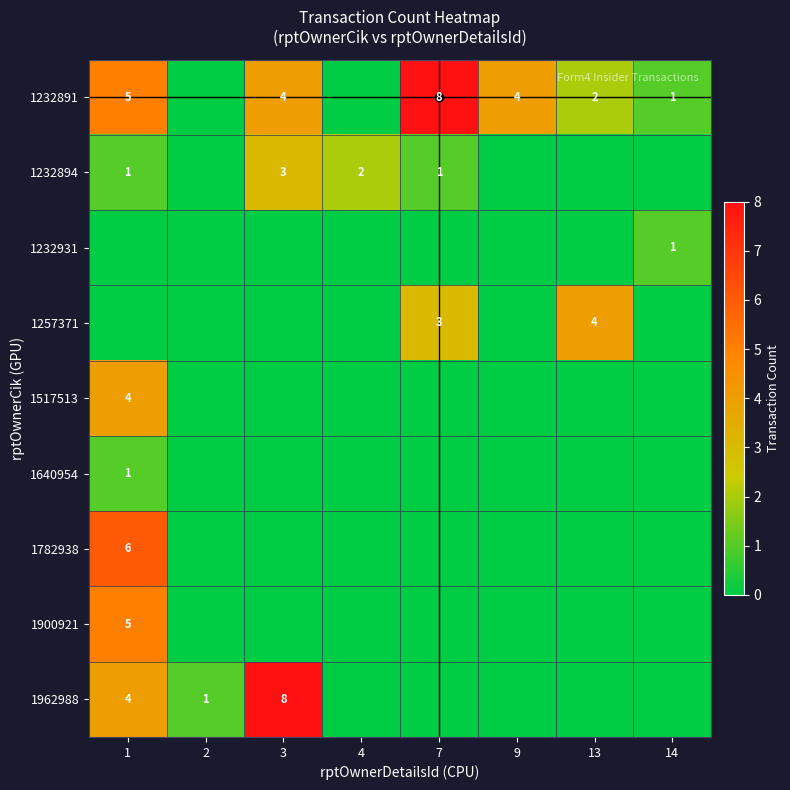

List the series in order of their peak value, lowest first.

1232931, 1640954, 1232894, 1257371, 1517513, 1900921, 1782938, 1232891, 1962988